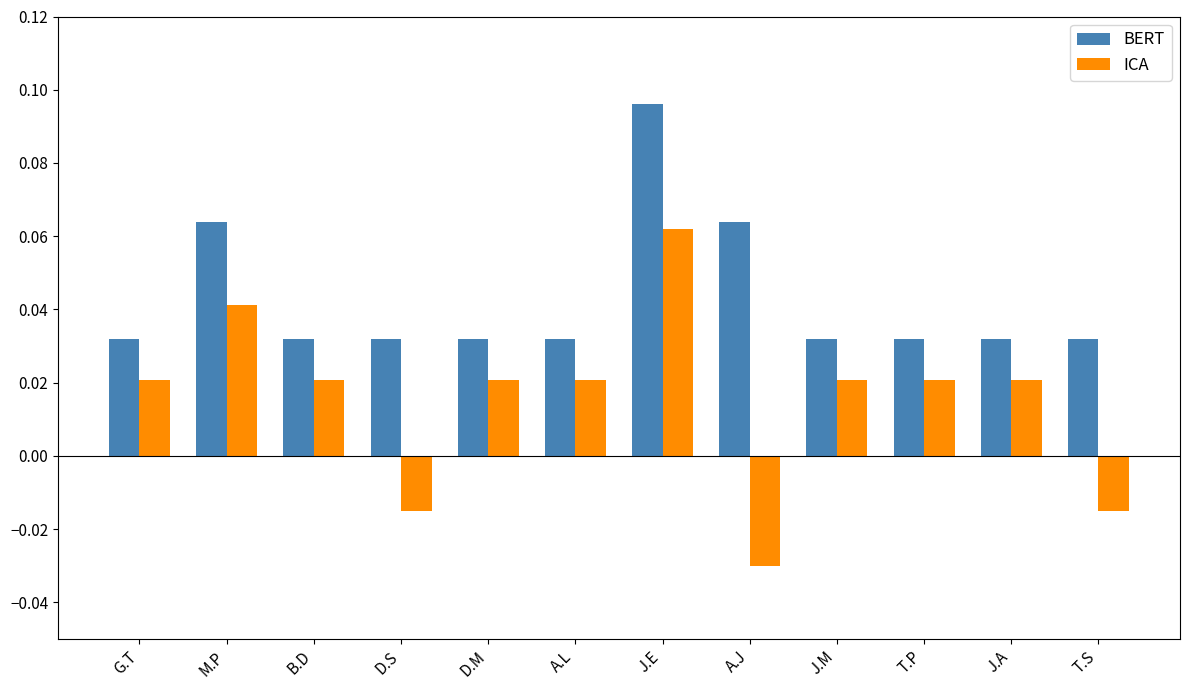

At D.M, list the series in order from smallest to largest.

ICA, BERT